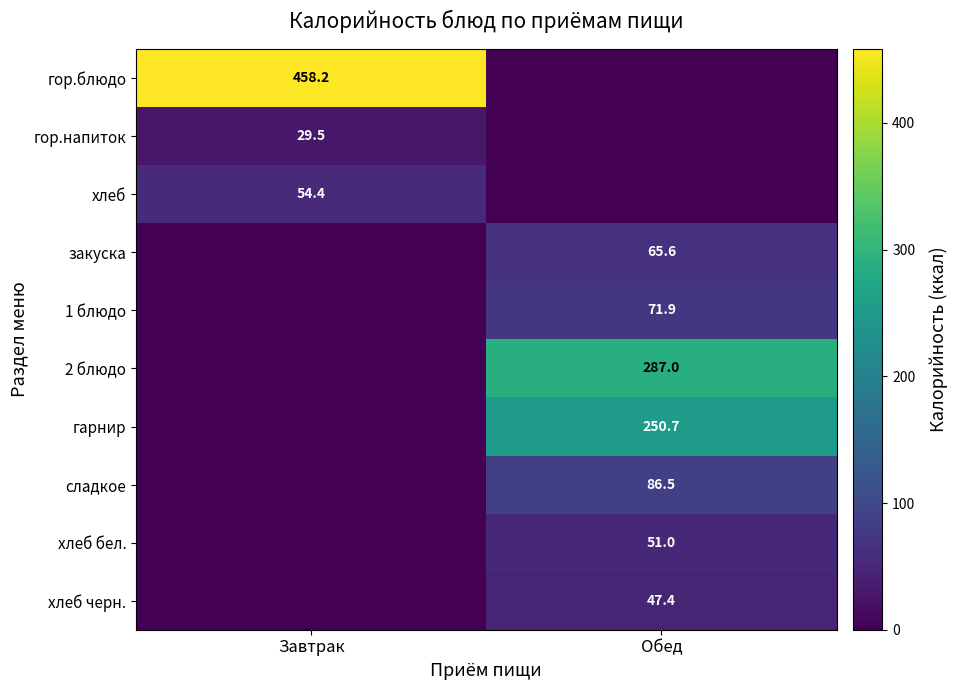

Is the value of хлеб черн. at Обед greater than the value of закуска at Обед?

No